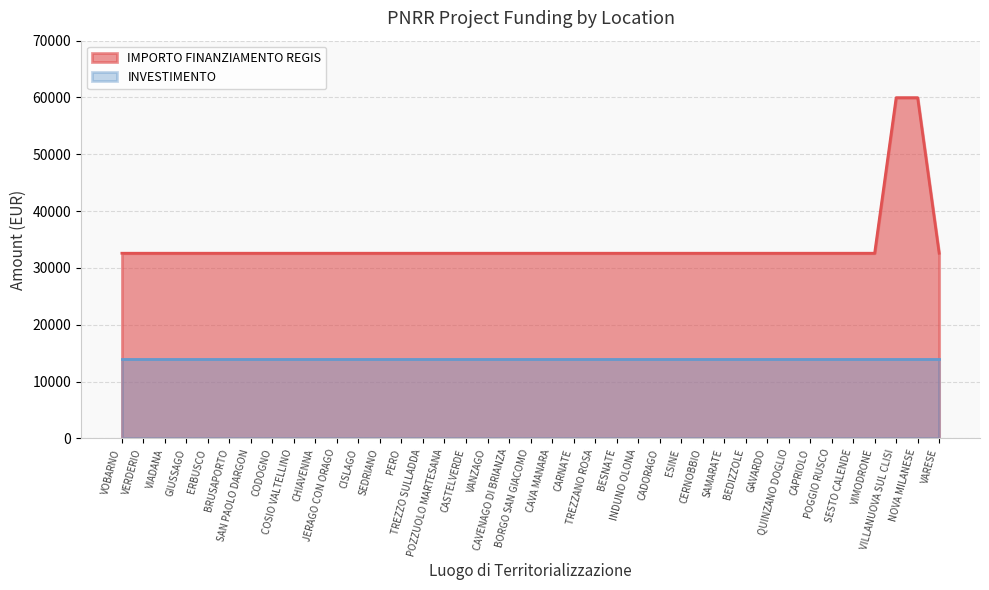

Which has a higher value, CODOGNO or SESTO CALENDE?

CODOGNO